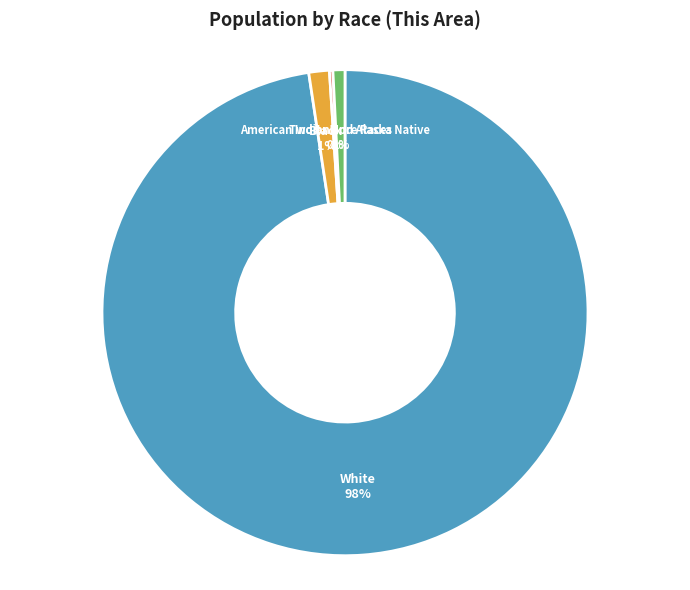

Is there a majority slice in this chart?

Yes